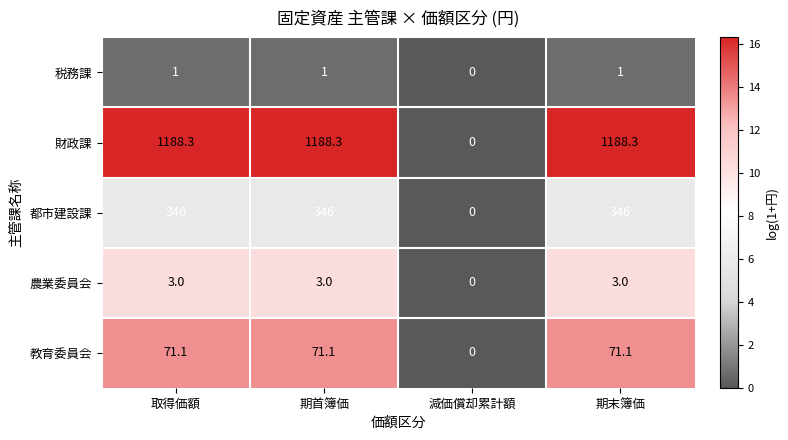

What is the total value across all series at 取得価額?

1609.4